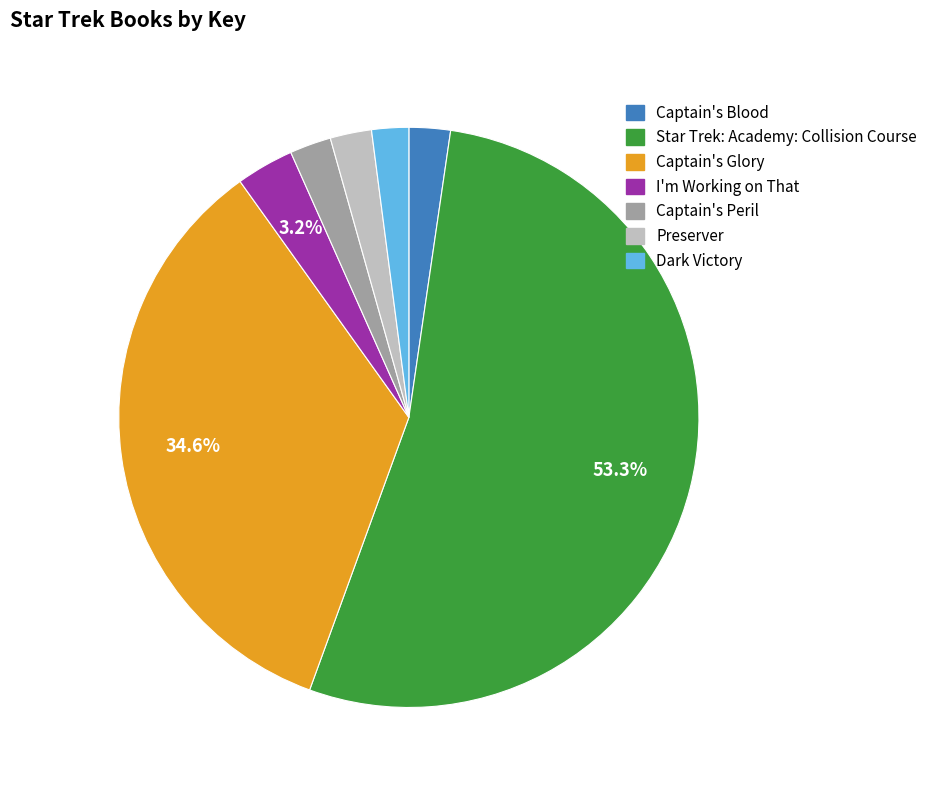

To the nearest percent, what percentage of the pie is Preserver?

2%